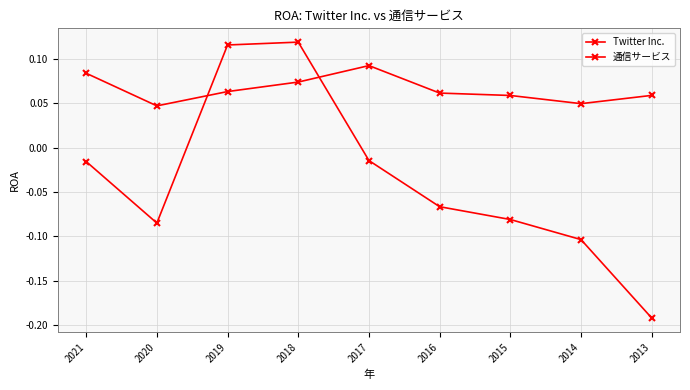

Reading right to left, transcribe all the data shown in this chart.

Twitter Inc.: 2013=-0.2	2014=-0.1	2015=-0.1	2016=-0.1	2017=-0.0	2018=0.1	2019=0.1	2020=-0.1	2021=-0.0
通信サービス: 2013=0.1	2014=0.0	2015=0.1	2016=0.1	2017=0.1	2018=0.1	2019=0.1	2020=0.0	2021=0.1